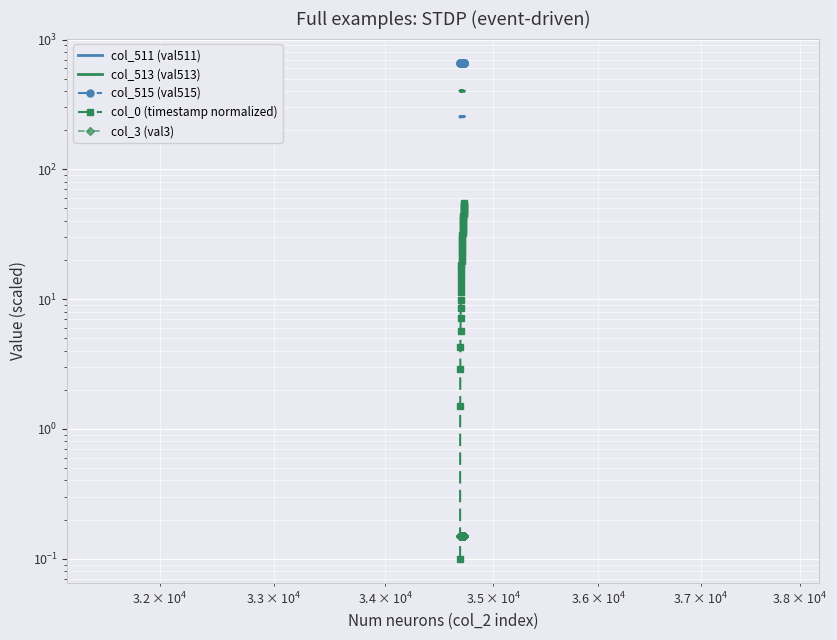

Is the value of col_511 (val511) at 11 greater than the value of col_513 (val513) at 21?

No